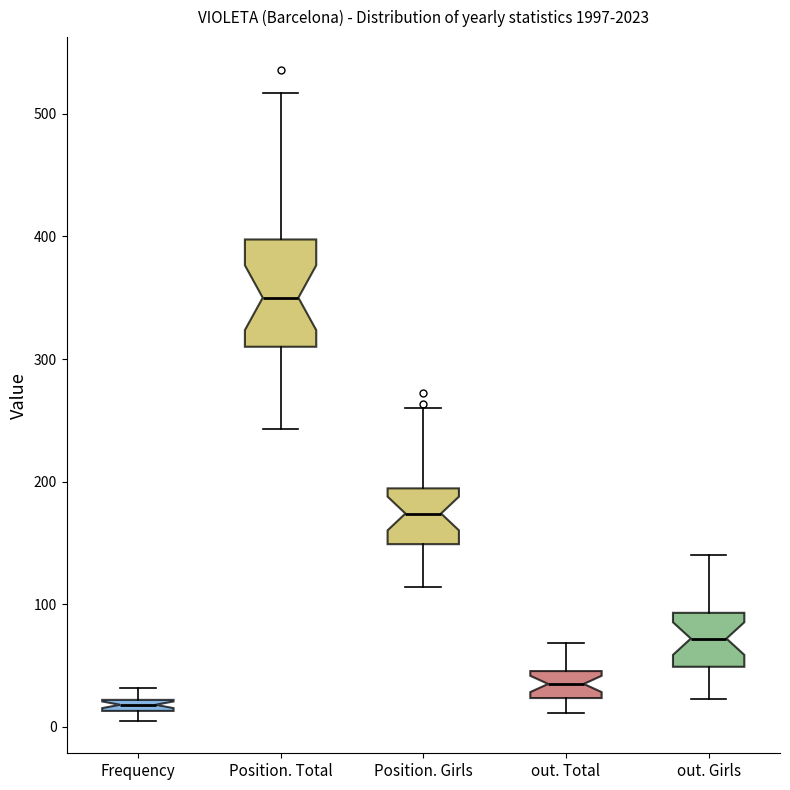

Which box has the lowest median line?

Frequency